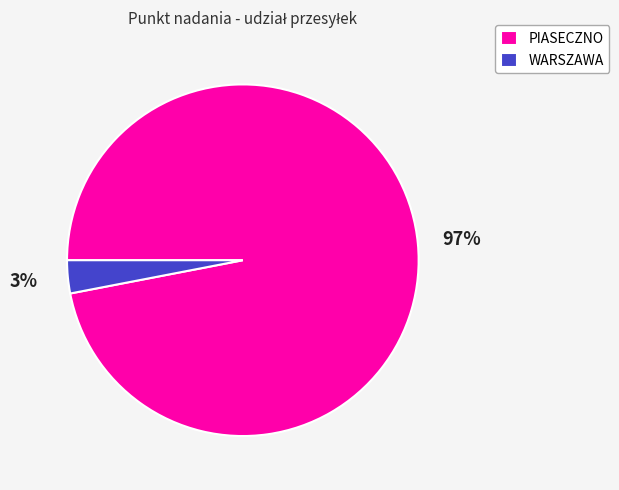

Is the sum of PIASECZNO and WARSZAWA greater than half?

Yes